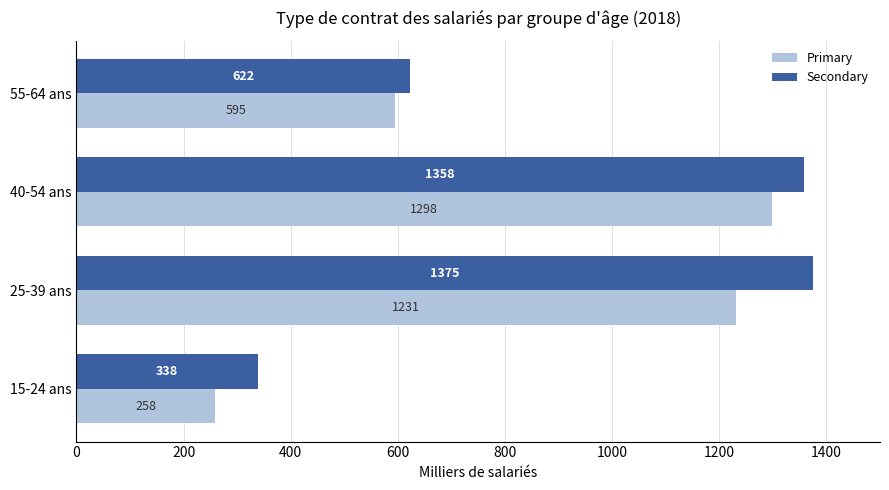

What is the difference between the maximum and minimum values in the Secondary series?

1036.2